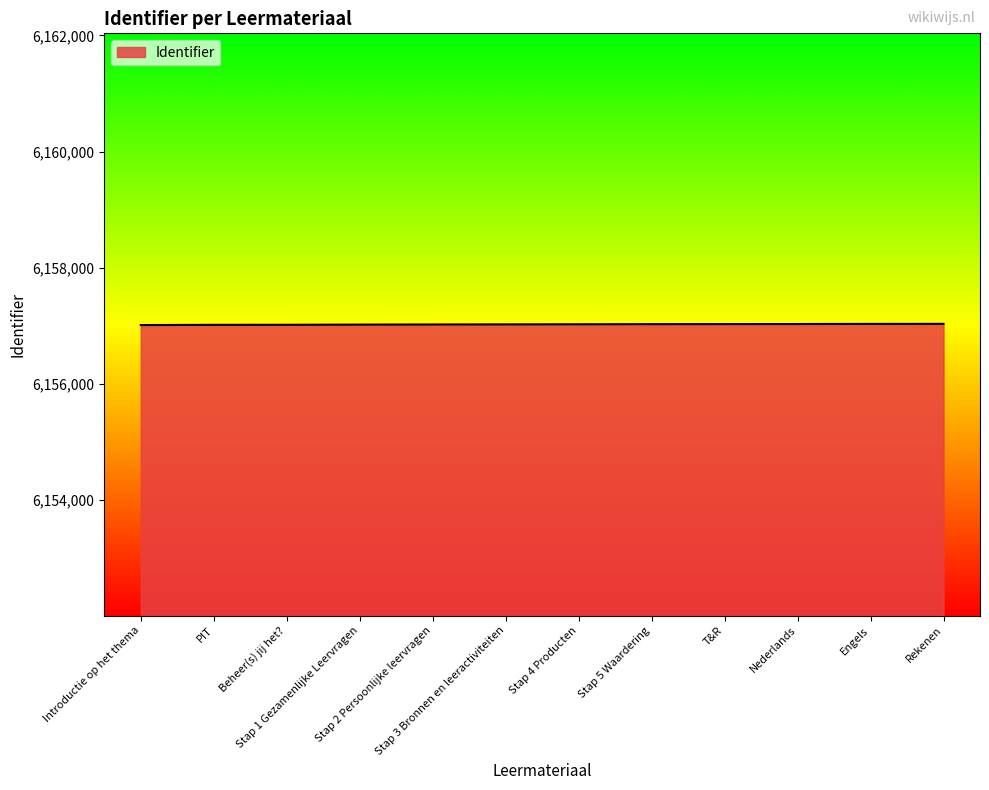

The chart shows a value of 2160039 at Engels. True or false?

False